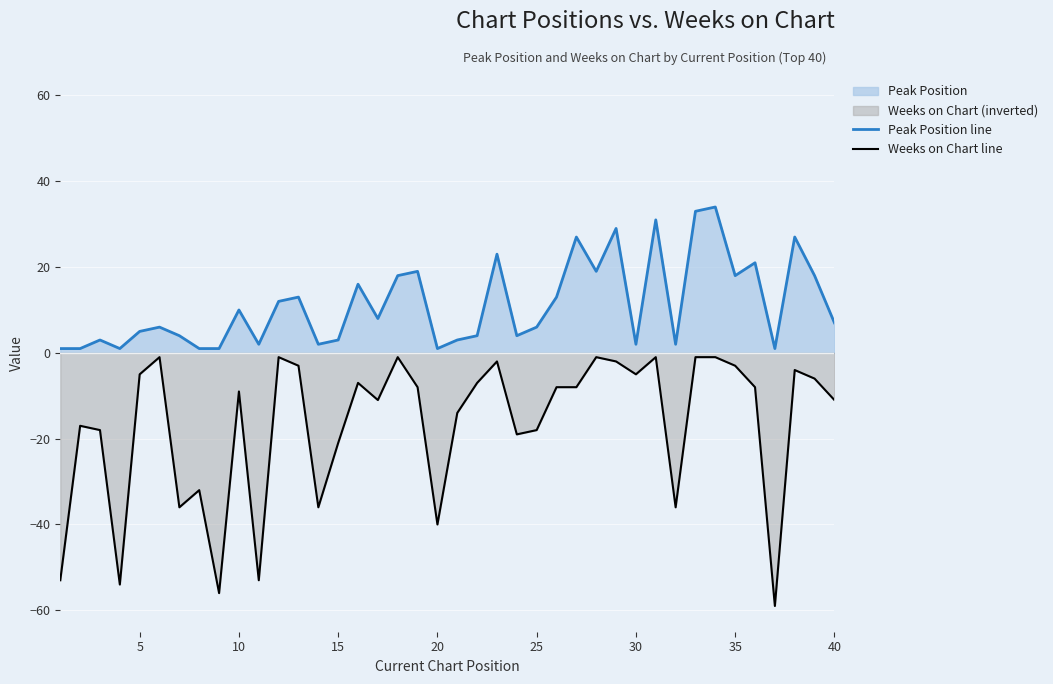

Reading left to right, what are all the values shown in this chart?

Peak Position line: 1	1	3	1	5	6	4	1	1	10	2	12	13	2	3	16	8	18	19	1	3	4	23	4	6	13	27	19	29	2	31	2	33	34	18	21	1	27	18	7
Weeks on Chart line: -53	-17	-18	-54	-5	-1	-36	-32	-56	-9	-53	-1	-3	-36	-21	-7	-11	-1	-8	-40	-14	-7	-2	-19	-18	-8	-8	-1	-2	-5	-1	-36	-1	-1	-3	-8	-59	-4	-6	-11